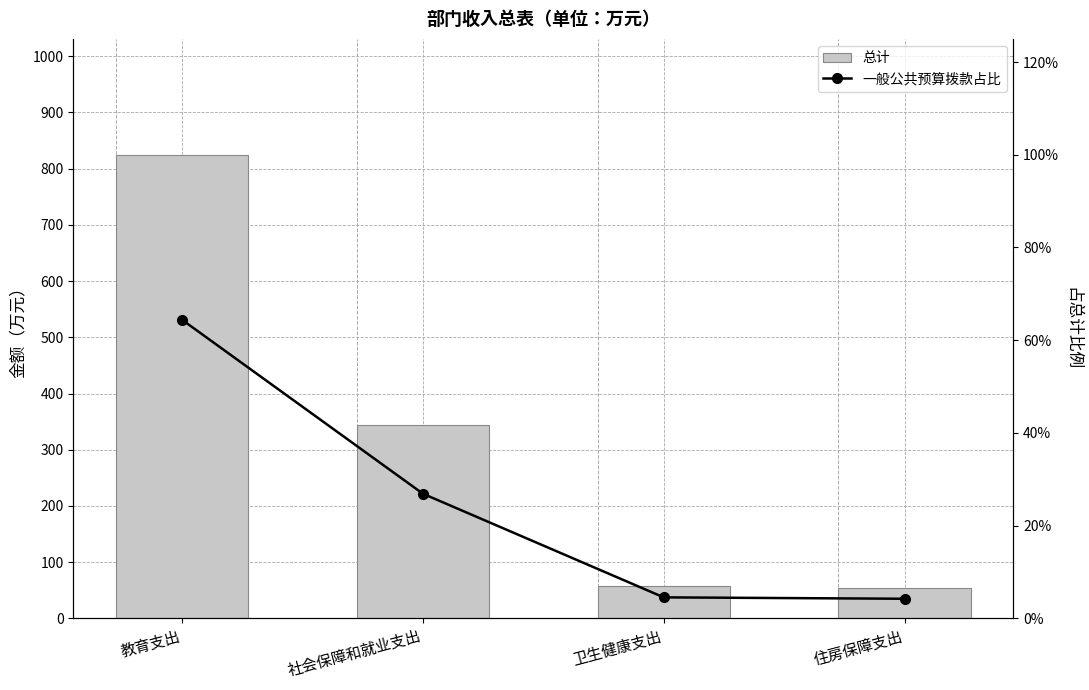

What are all the series names shown in the legend?

总计, 一般公共预算拨款占比